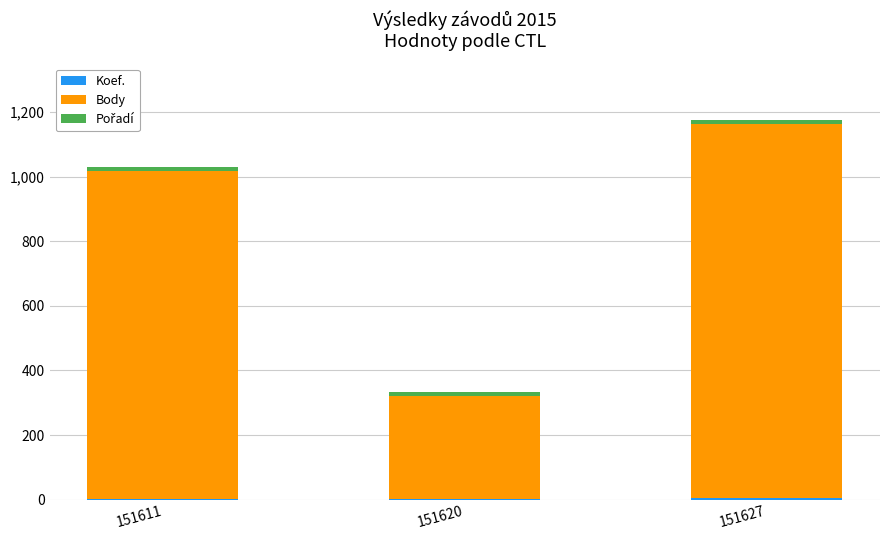

At which category is the sum across all series the highest?

151627